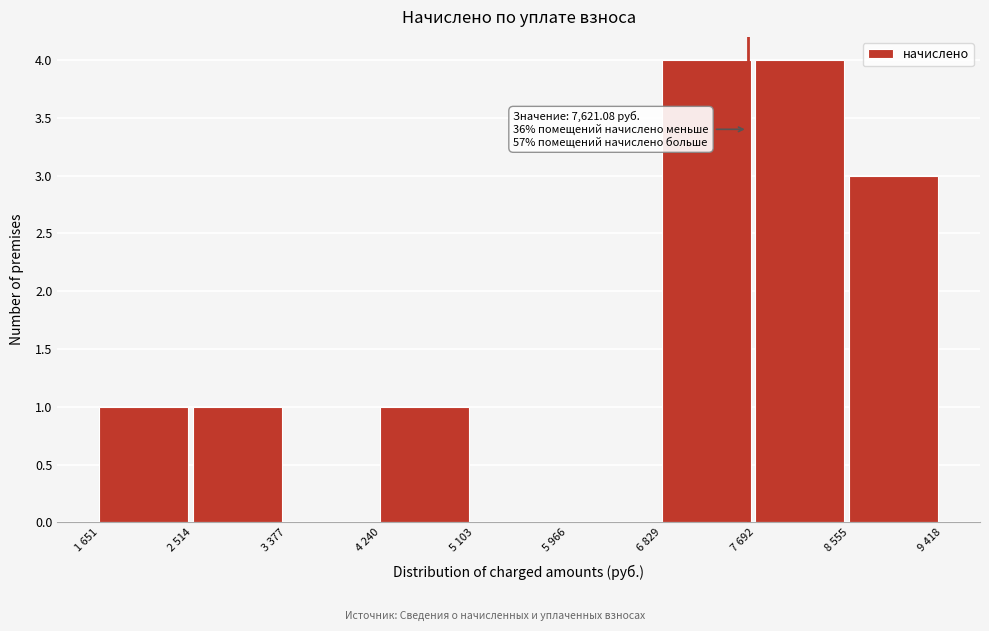

Reading right to left, transcribe all the data shown in this chart.

8 555=3	7 692=4	6 829=4	5 966=0	5 103=0	4 240=1	3 377=0	2 514=1	1 651=1